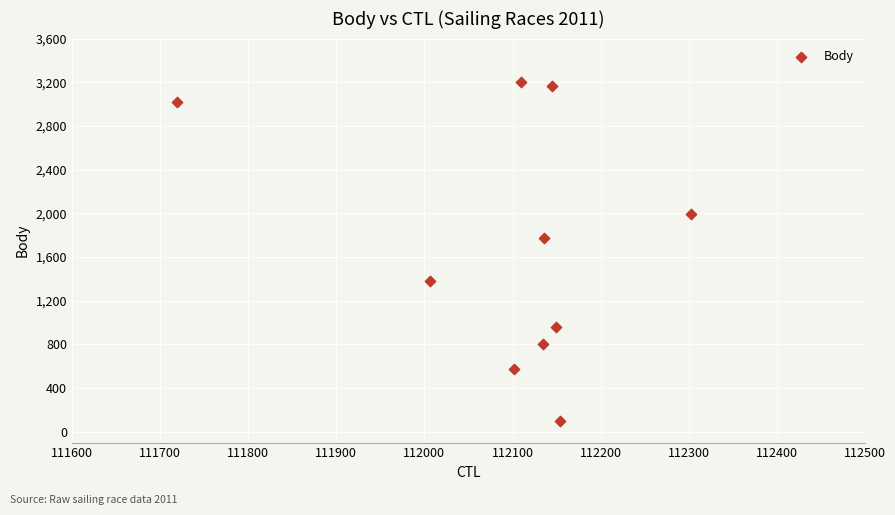

What is the range of X values (max minus min)?

584